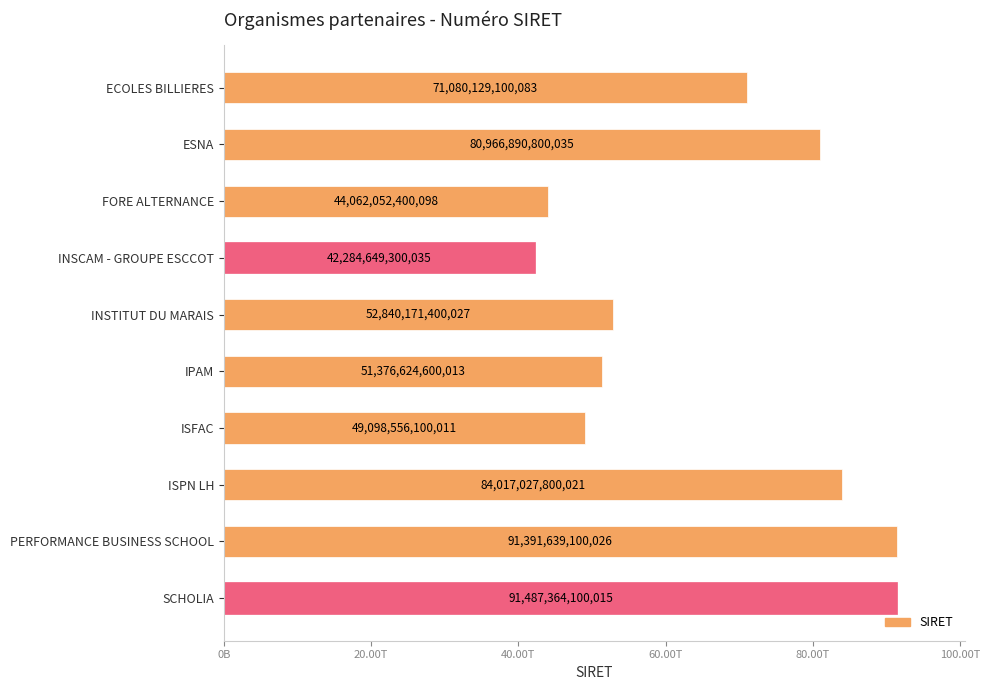

Rank the categories by value from highest to lowest.

SCHOLIA, PERFORMANCE BUSINESS SCHOOL, ISPN LH, ESNA, ECOLES BILLIERES, INSTITUT DU MARAIS, IPAM, ISFAC, FORE ALTERNANCE, INSCAM - GROUPE ESCCOT